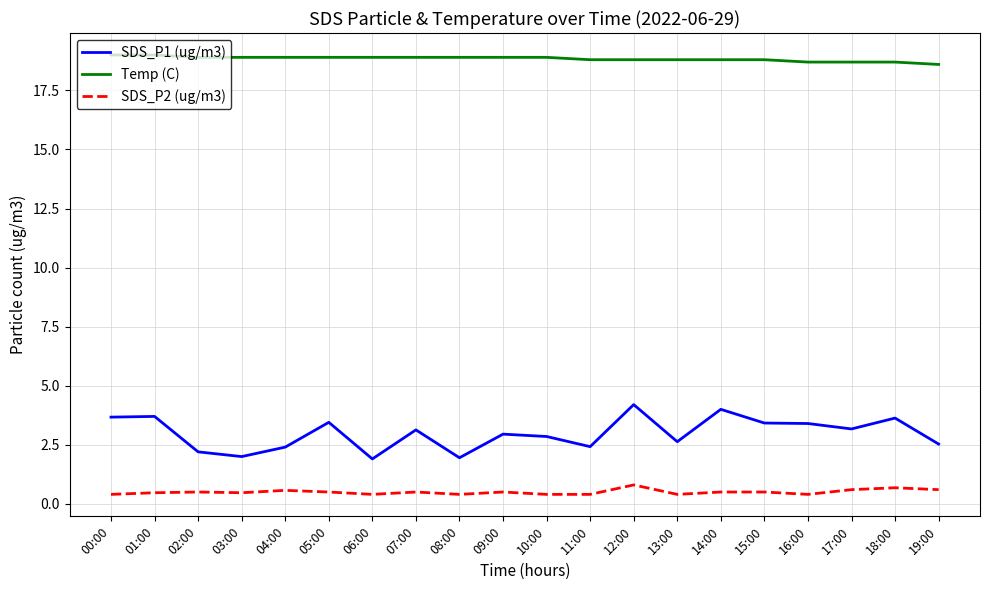

True or false: SDS_P2 (ug/m3) and Temp (C) cross at least once.

False